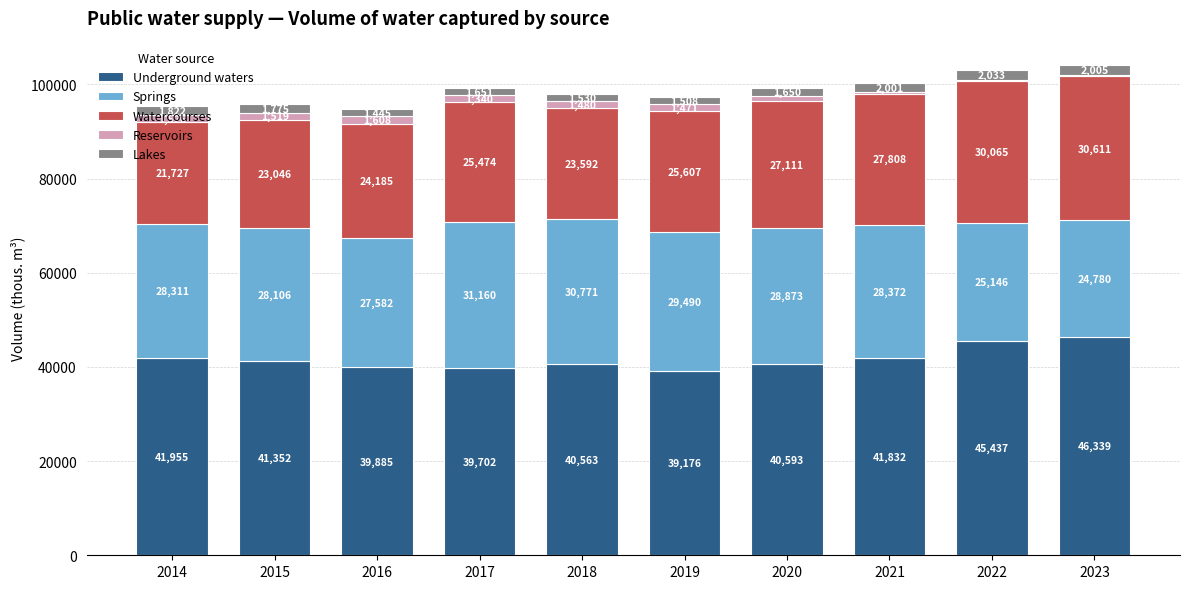

At which category is the sum across all series the highest?

2023